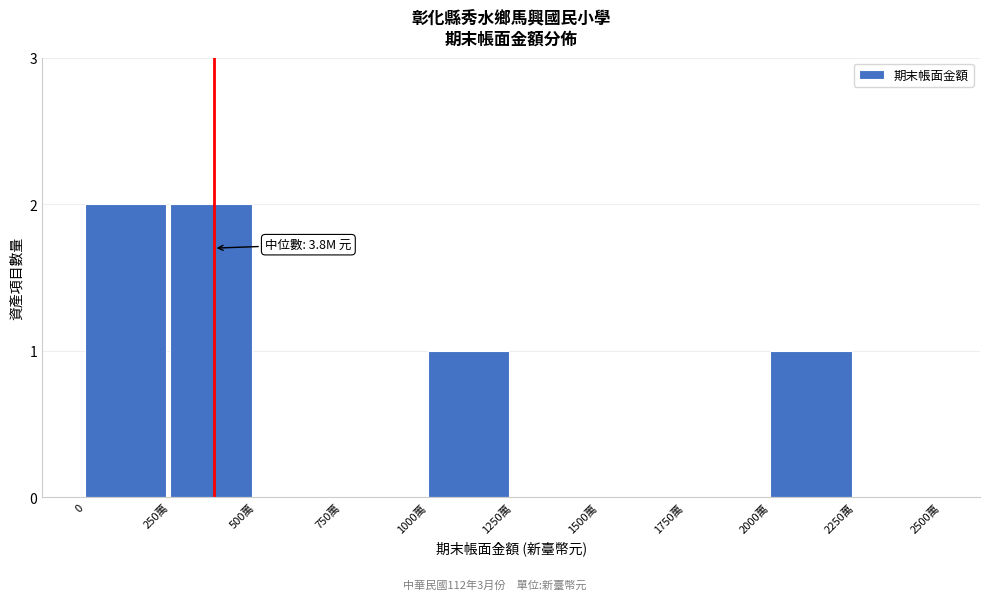

Reading right to left, extract all data points from this chart.

2250萬=0	2000萬=1	1750萬=0	1500萬=0	1250萬=0	1000萬=1	750萬=0	500萬=0	250萬=2	0=2